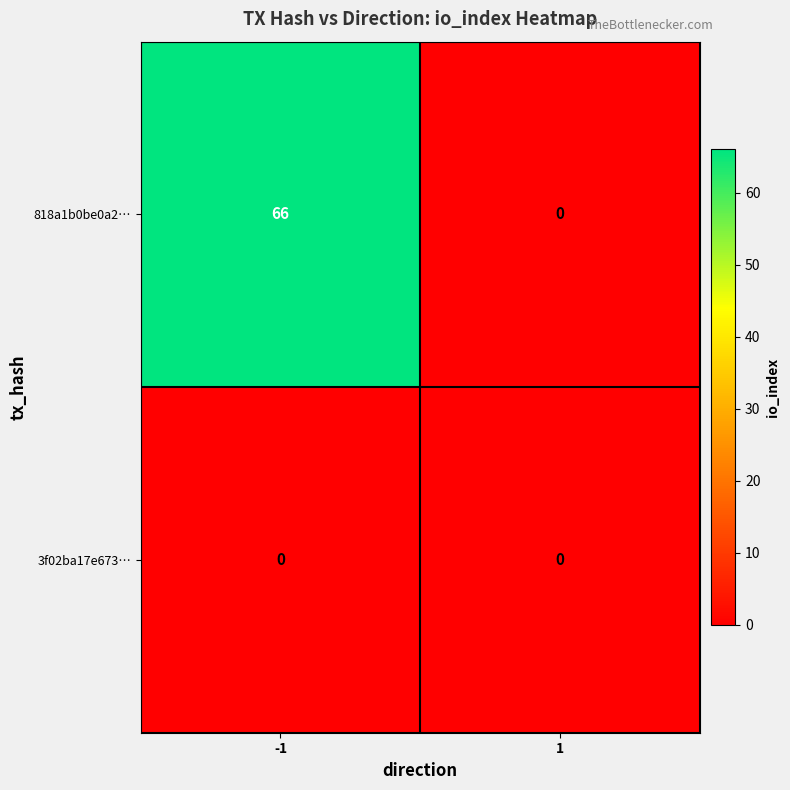

Reading left to right, list all the values displayed in this chart.

818a1b0be0a2…: -1=66	1=0
3f02ba17e673…: -1=0	1=0